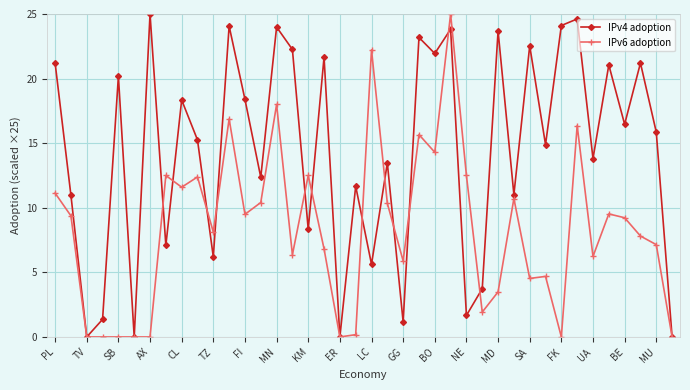

Which series has the largest total across all categories?

IPv4 adoption